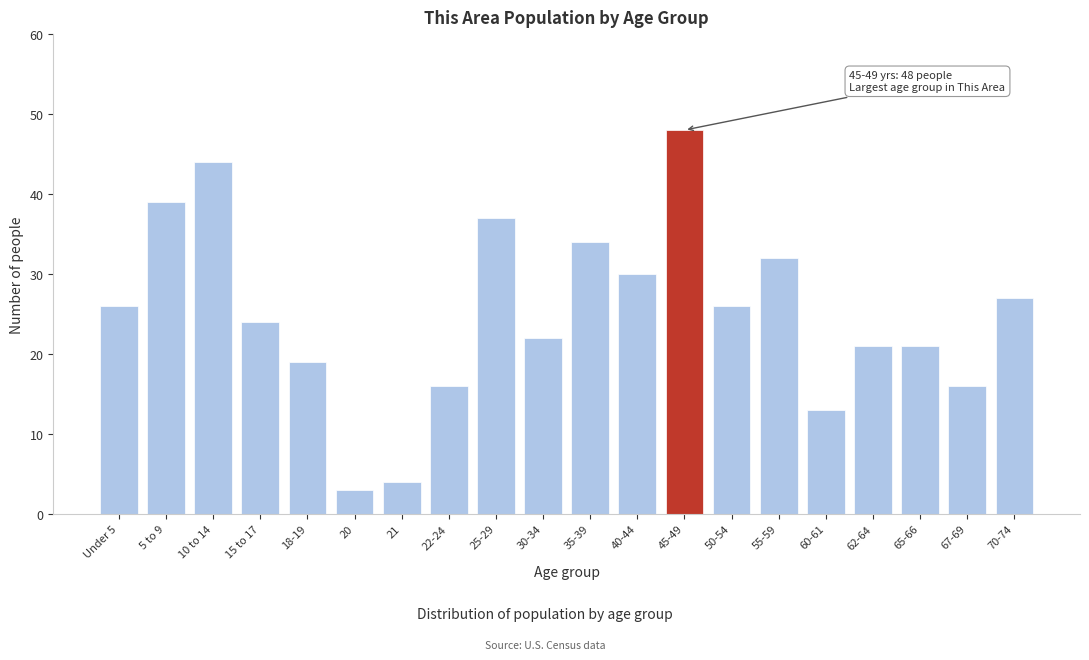

Reading right to left, extract all data points from this chart.

27	16	21	21	13	32	26	48	30	34	22	37	16	4	3	19	24	44	39	26